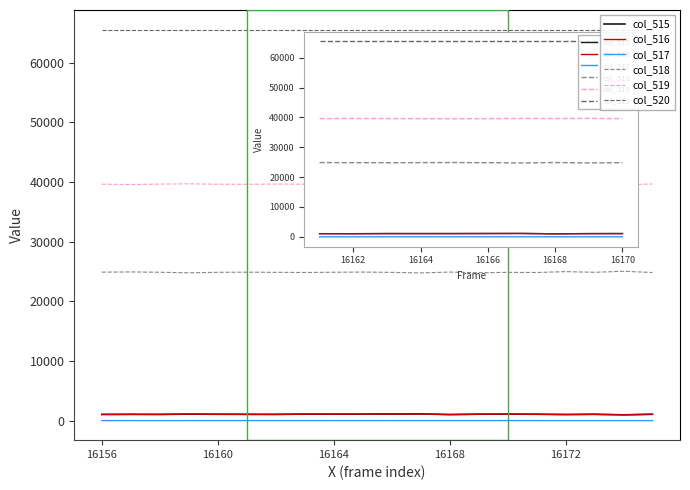

The value of col_515 at 17 is 1439. True or false?

False